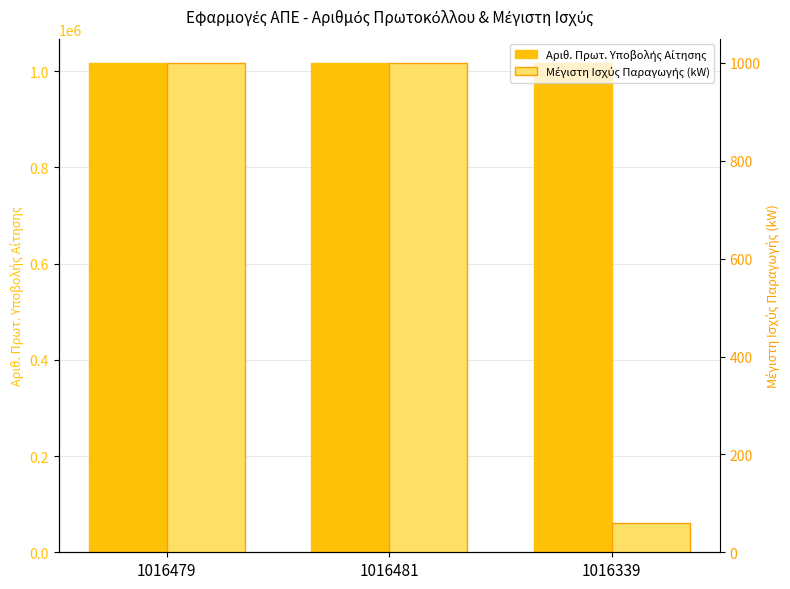

List the series in order of their overall mean, lowest first.

Μέγιστη Ισχύς Παραγωγής (kW), Αριθ. Πρωτ. Υποβολής Αίτησης